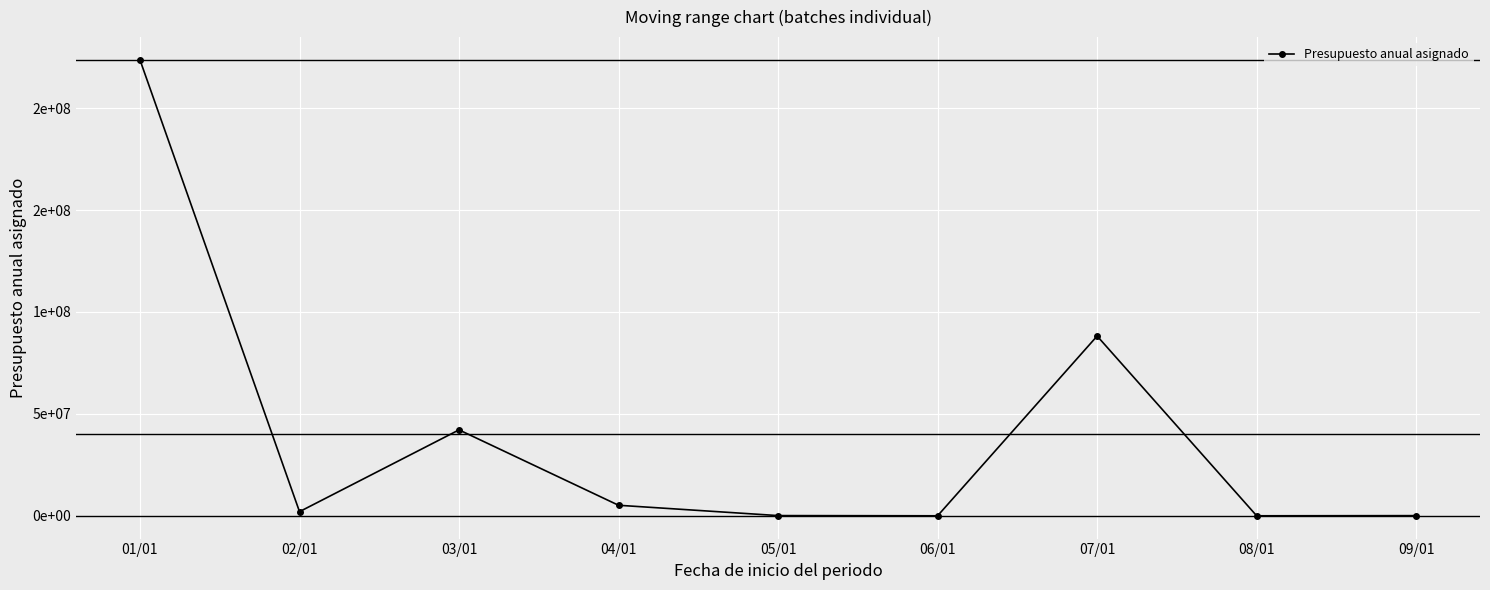

What is the label of the 9th point from the left?

09/01